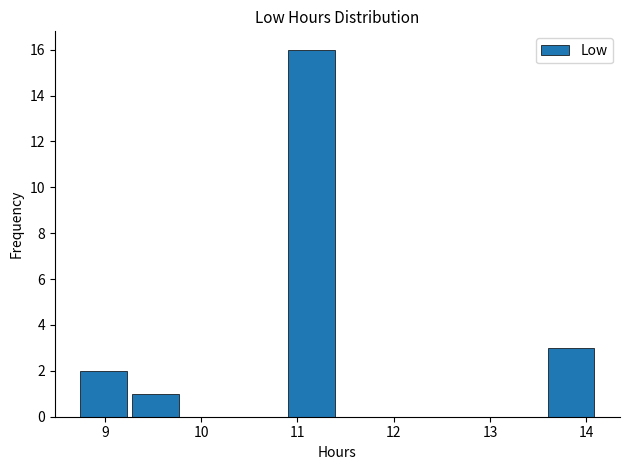

Reading left to right, transcribe this chart: for each bar, give the range it covers on the x-axis and its height. Neither the bar edges nor the heights are printed on the chart, so give them approximately, as read against the axes.

8.7 to 9.3: 2
9.3 to 9.8: 1
9.8 to 10.3: 0
10.3 to 10.9: 0
10.9 to 11.4: 16
11.4 to 12.0: 0
12.0 to 12.5: 0
12.5 to 13.0: 0
13.0 to 13.6: 0
13.6 to 14.1: 3